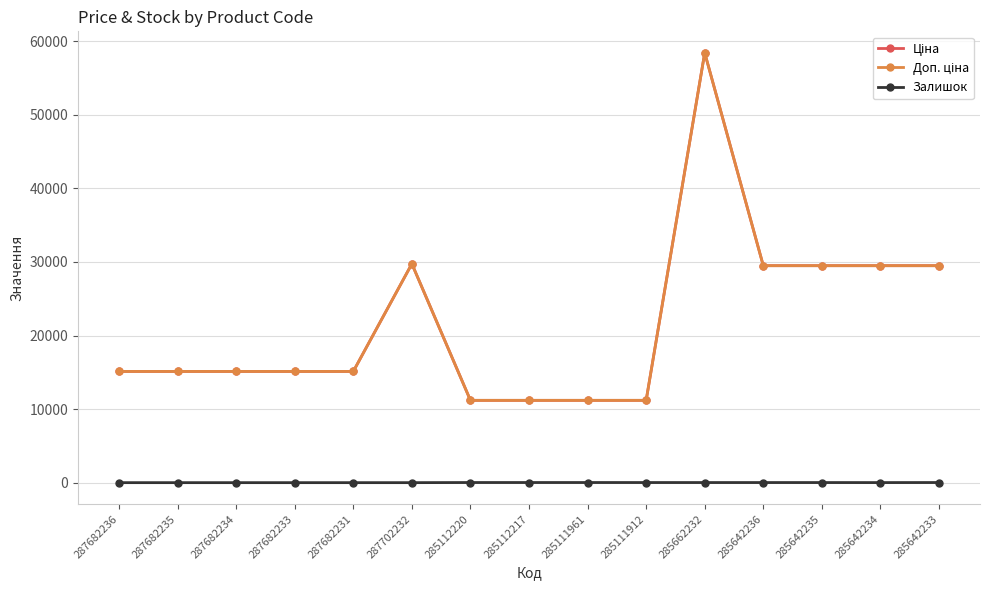

Which series changed the most between 287682235 and 285642235?

Ціна